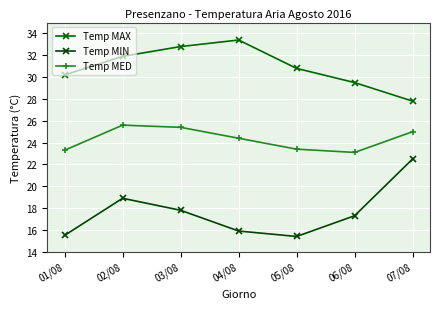

What is the maximum value for Temp MAX?

33.4